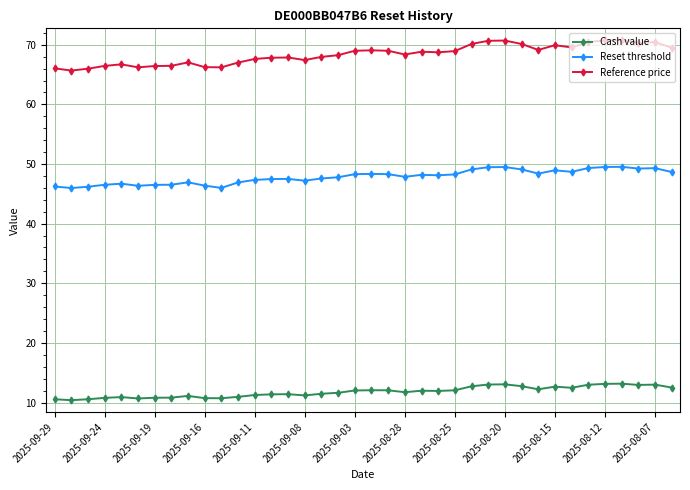

True or false: Reference price and Cash value cross at least once.

False